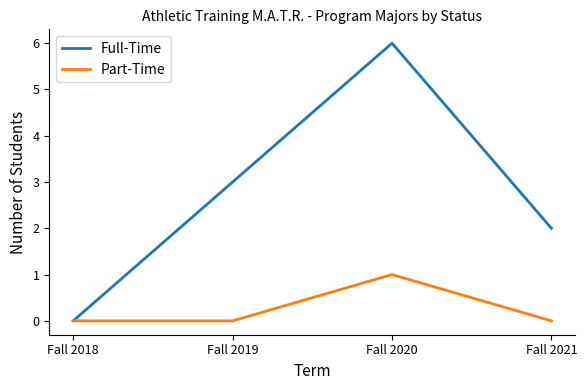

Which category has the highest value in the Part-Time series?

Fall 2020